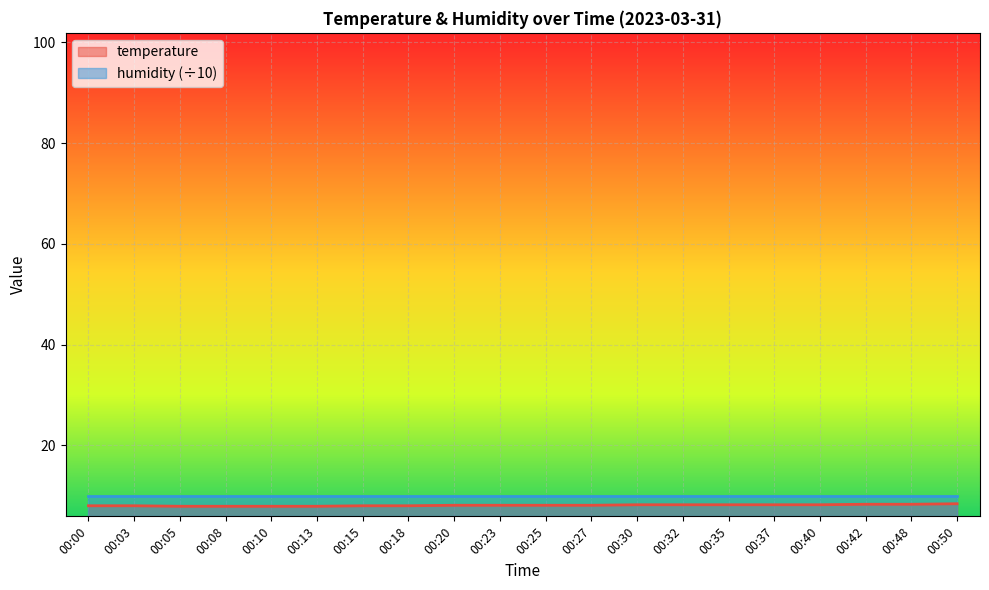

What is the difference between the second highest and second lowest values?

0.4